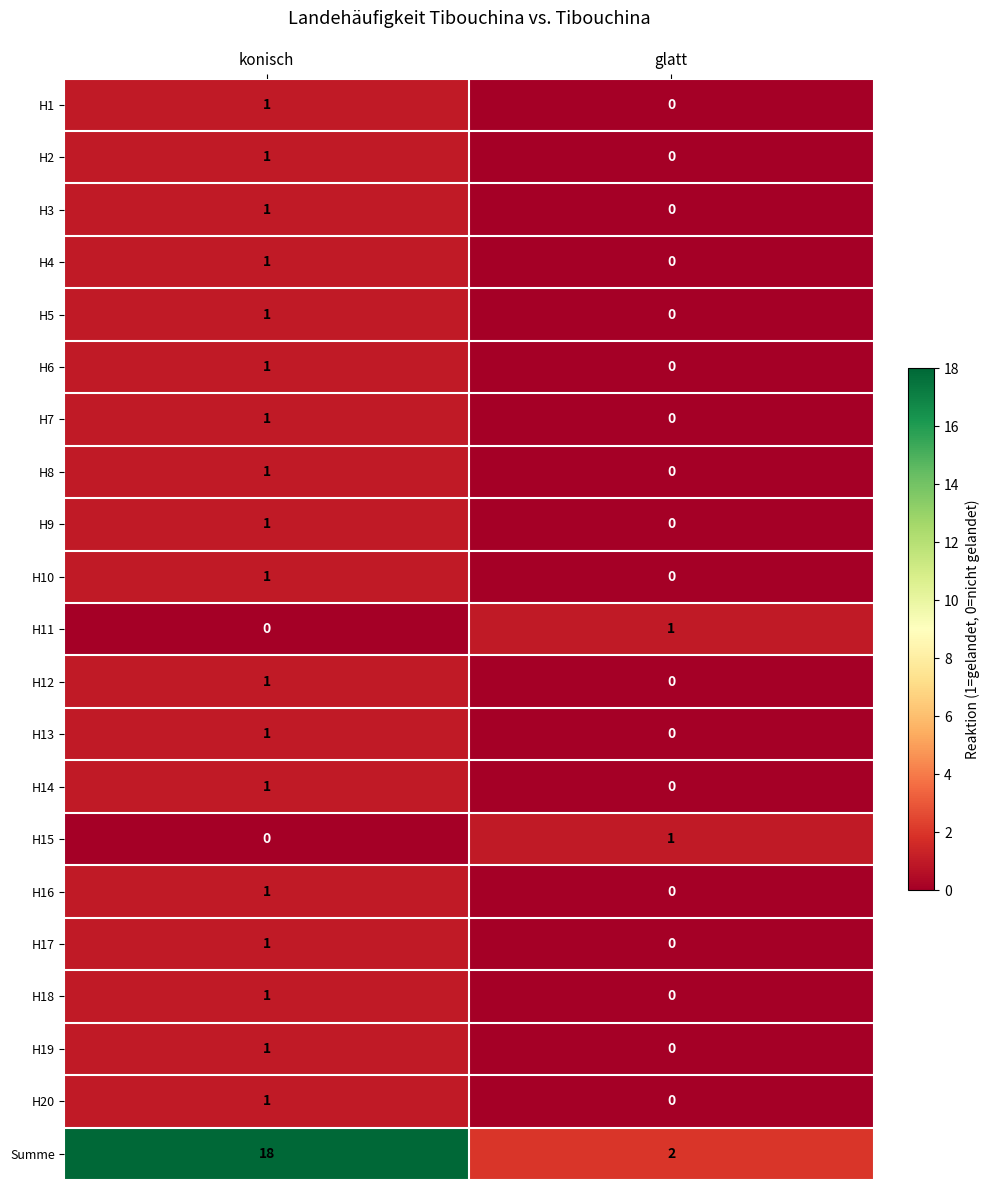

Which series has the largest range (max minus min)?

Summe